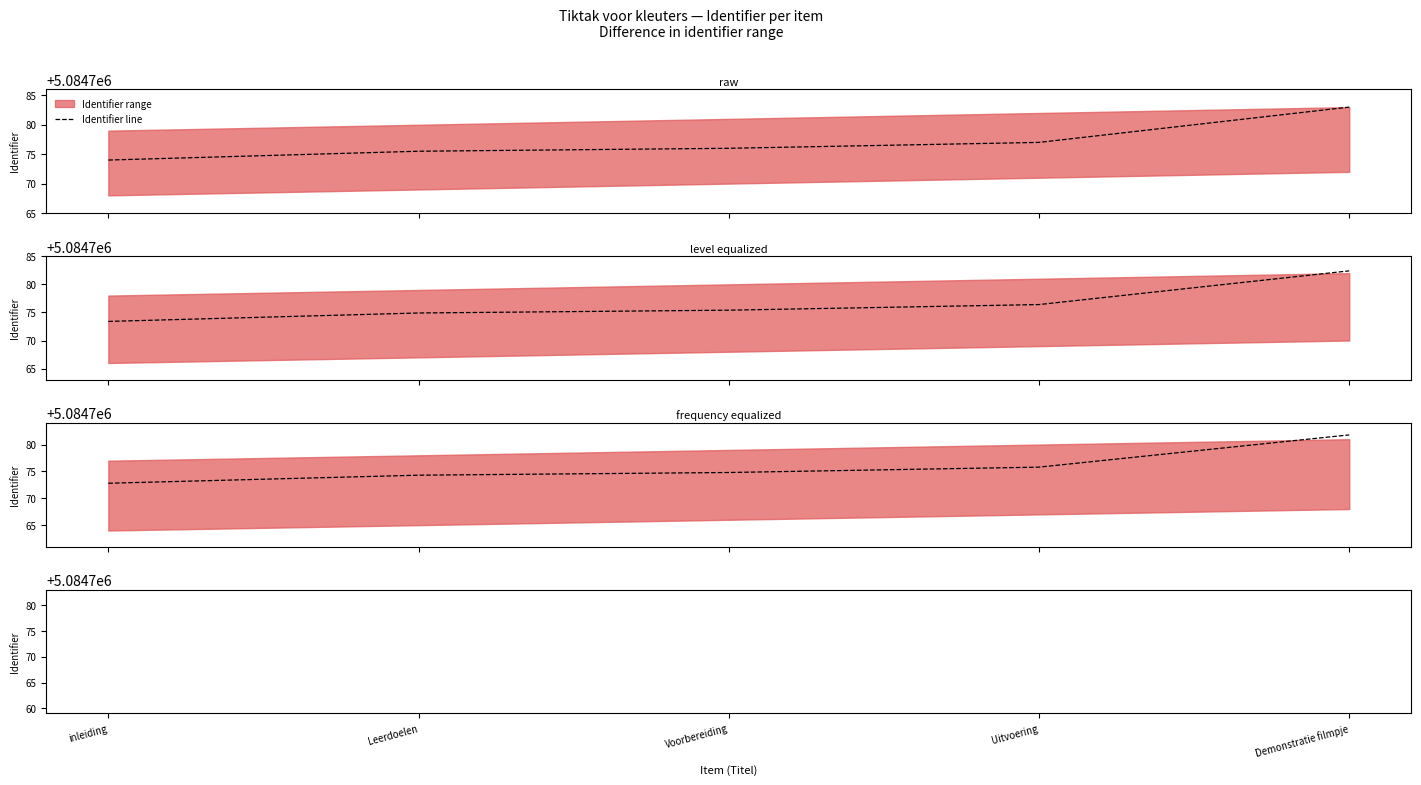

Rank the categories by value from highest to lowest.

Demonstratie filmpje, Uitvoering, Voorbereiding, Leerdoelen, inleiding